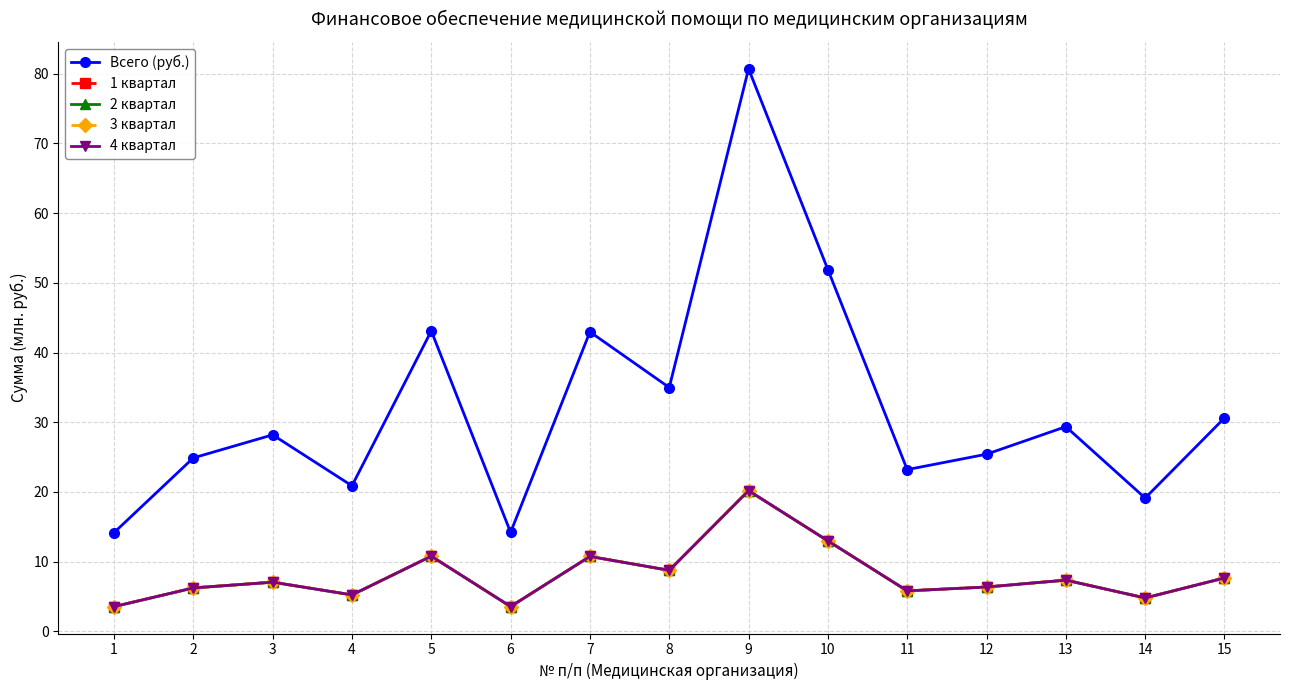

Where is 4 квартал nearest to the value 11?

5